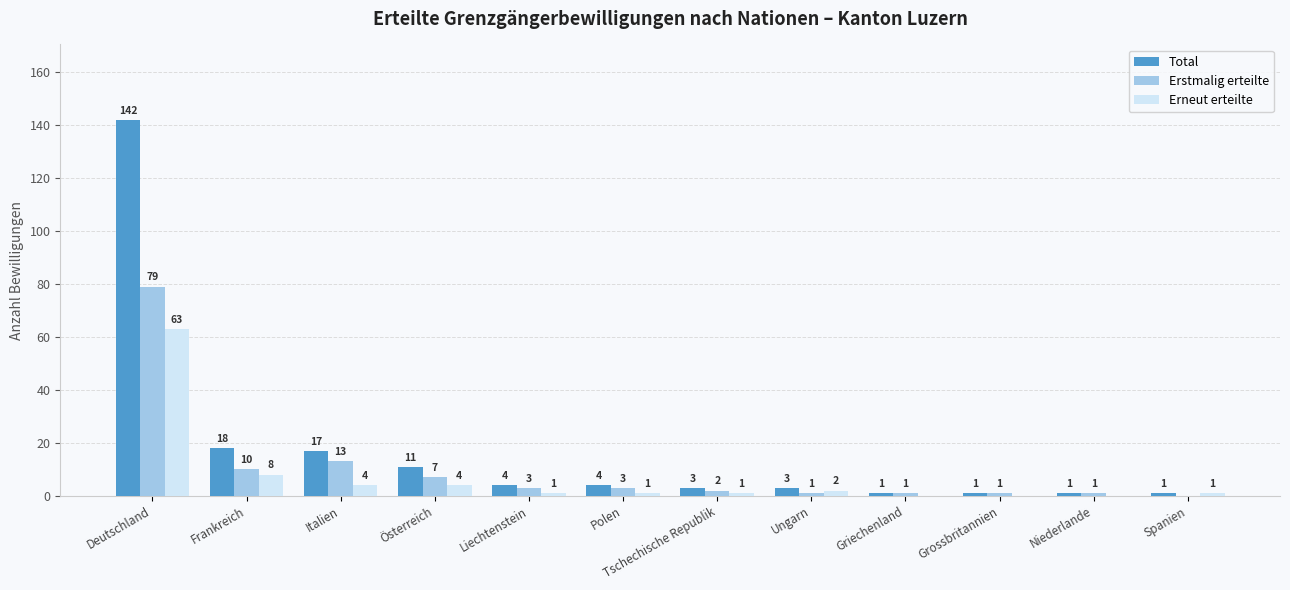

What is the sum of the Total values at Österreich and Grossbritannien?

12